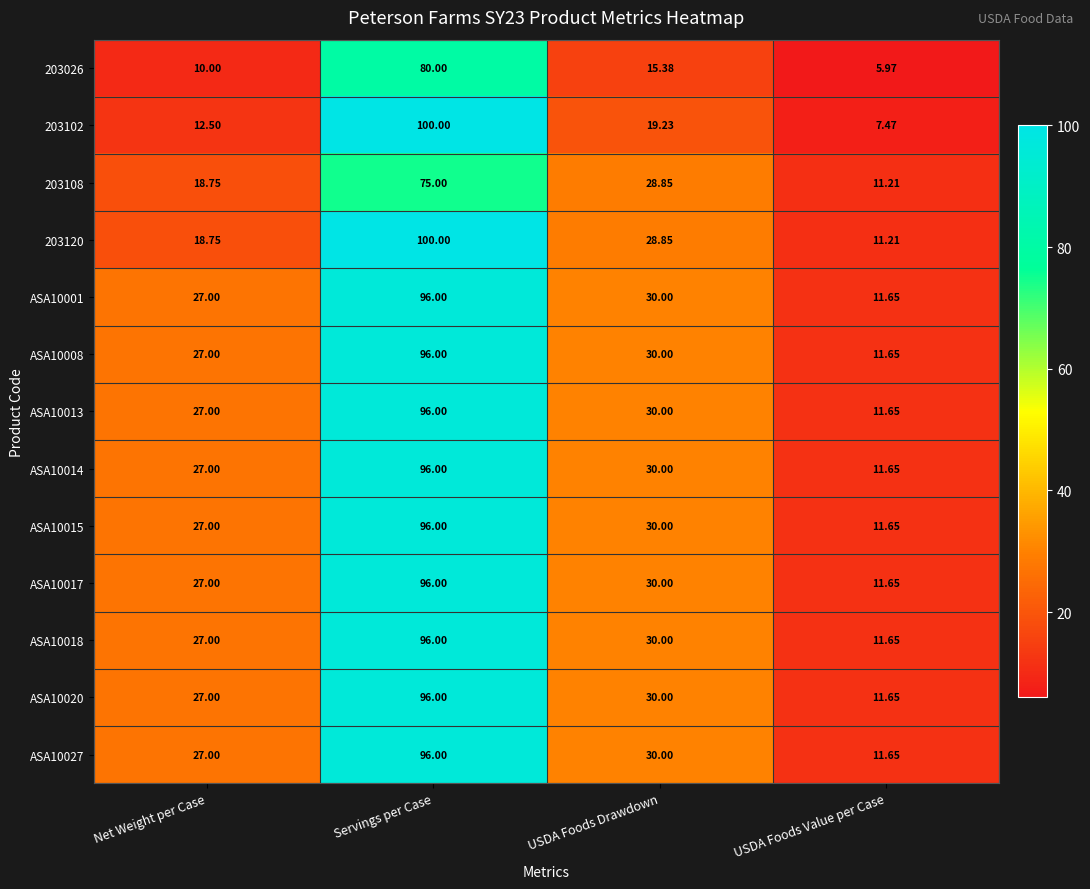

Which category has the lowest value across all series?

USDA Foods Value per Case